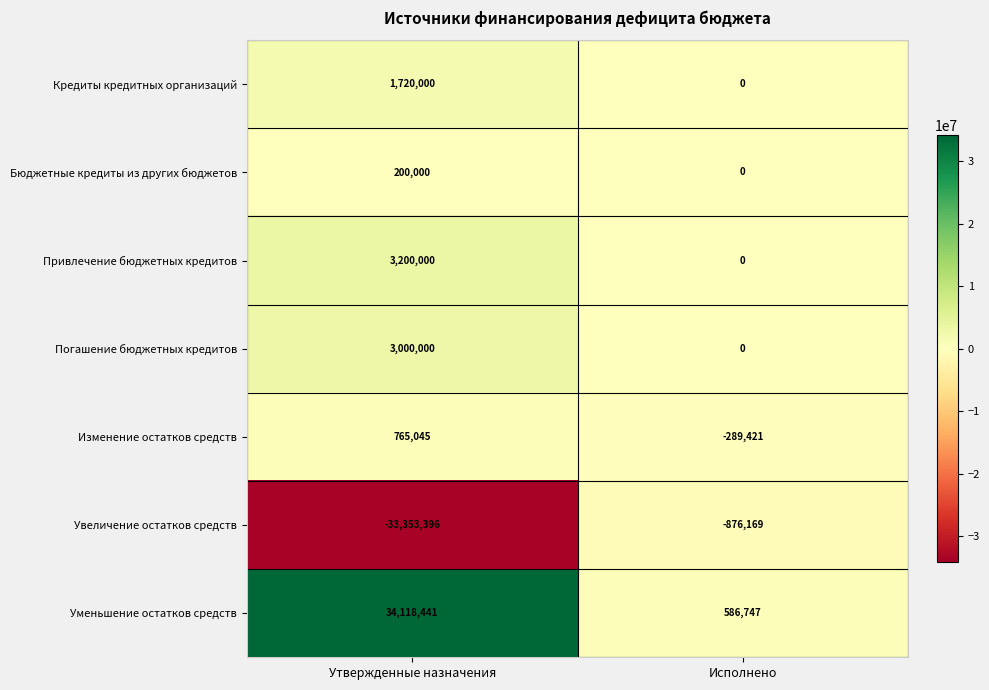

How many categories are shown in the chart?

2